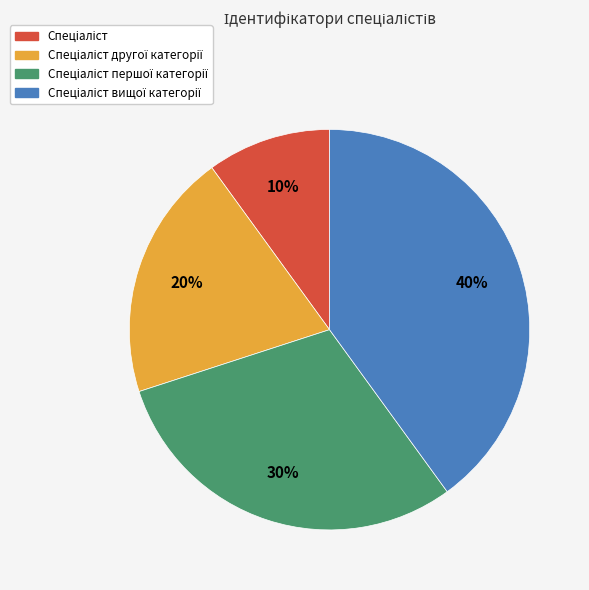

Is there any slice that represents more than half of the pie?

No